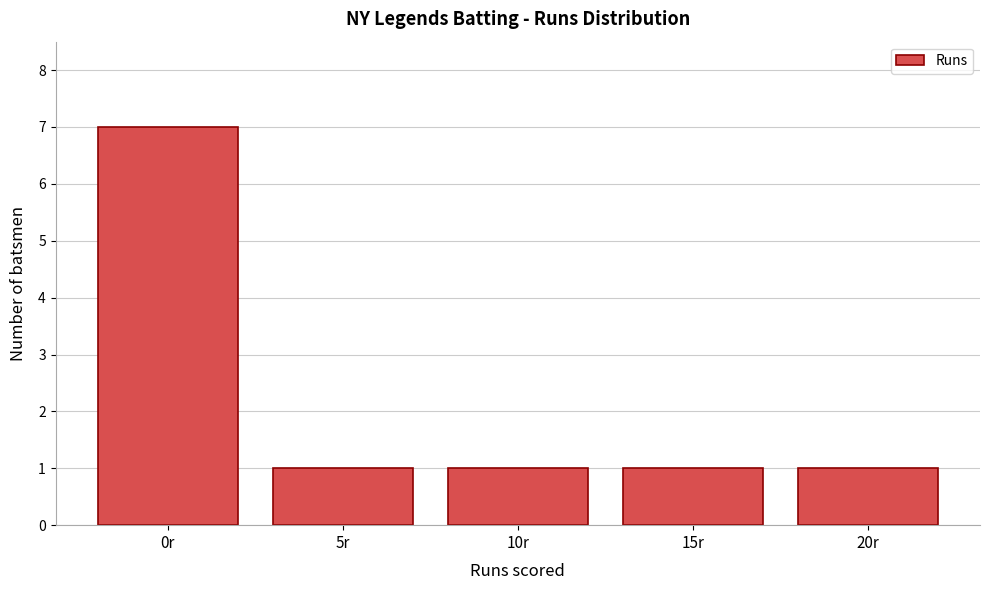

Reading left to right, list all the values displayed in this chart.

0r=7	5r=1	10r=1	15r=1	20r=1